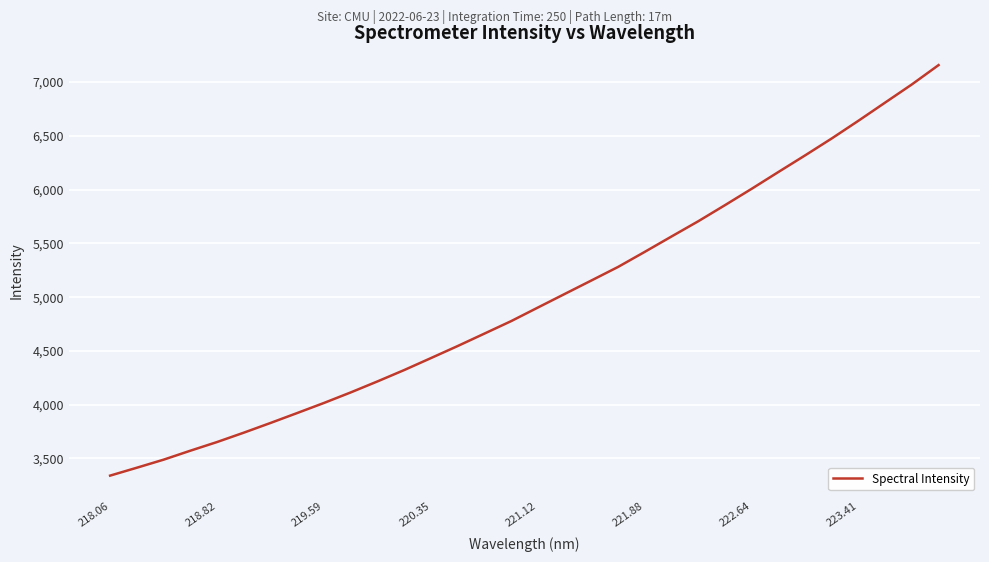

What is the minimum value shown in the chart?

3340.3